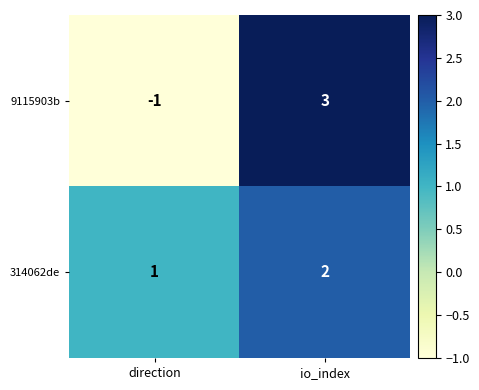

Which series has the largest total across all categories?

314062de